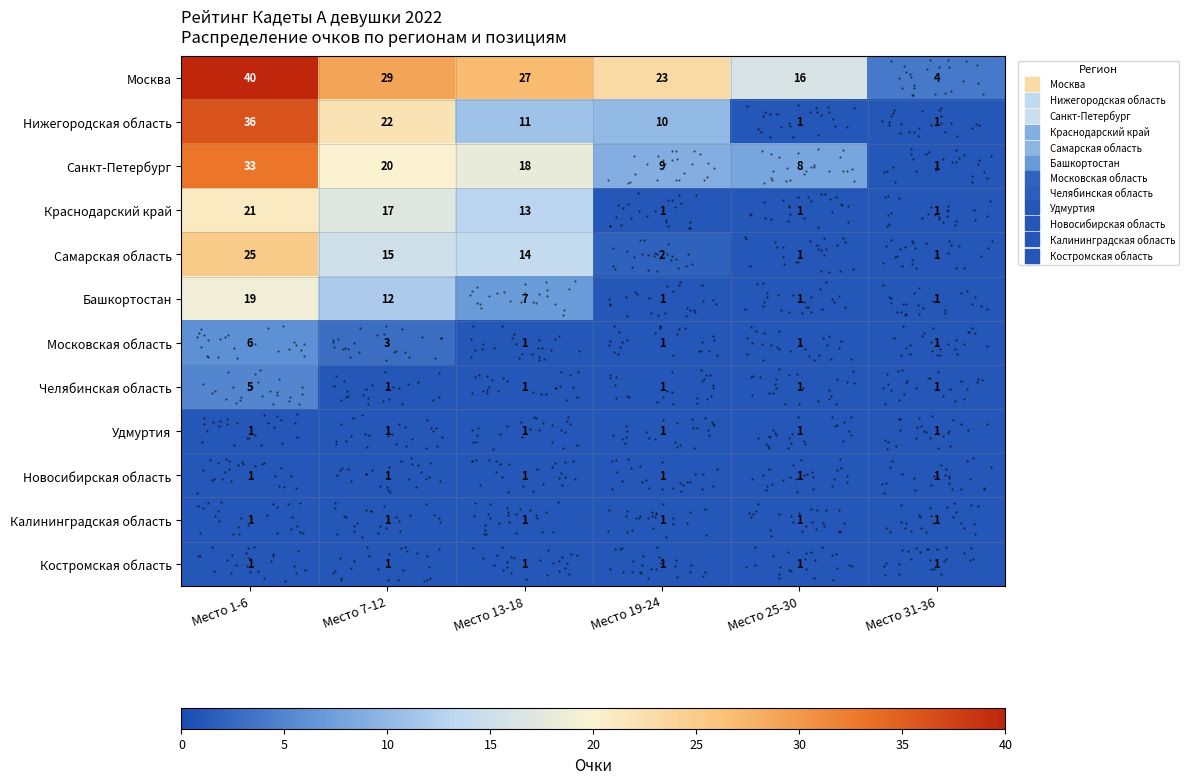

What is the total value across all series at Место 1-6?

189